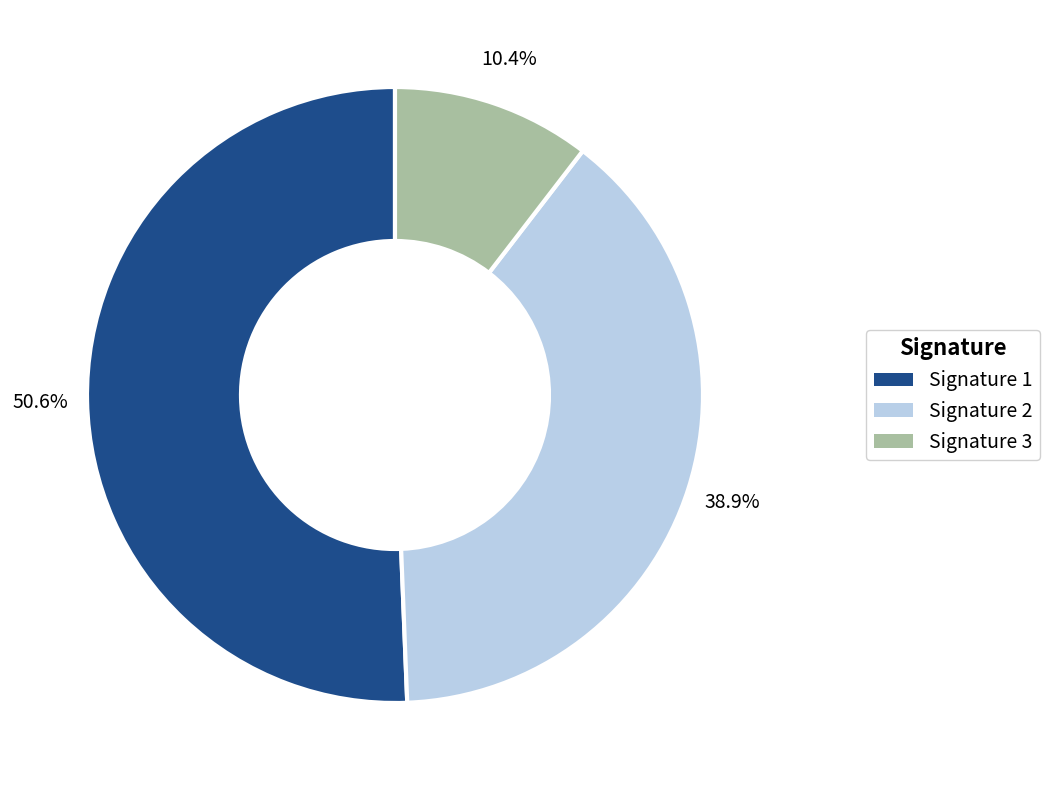

Count the number of slices in the pie.

3